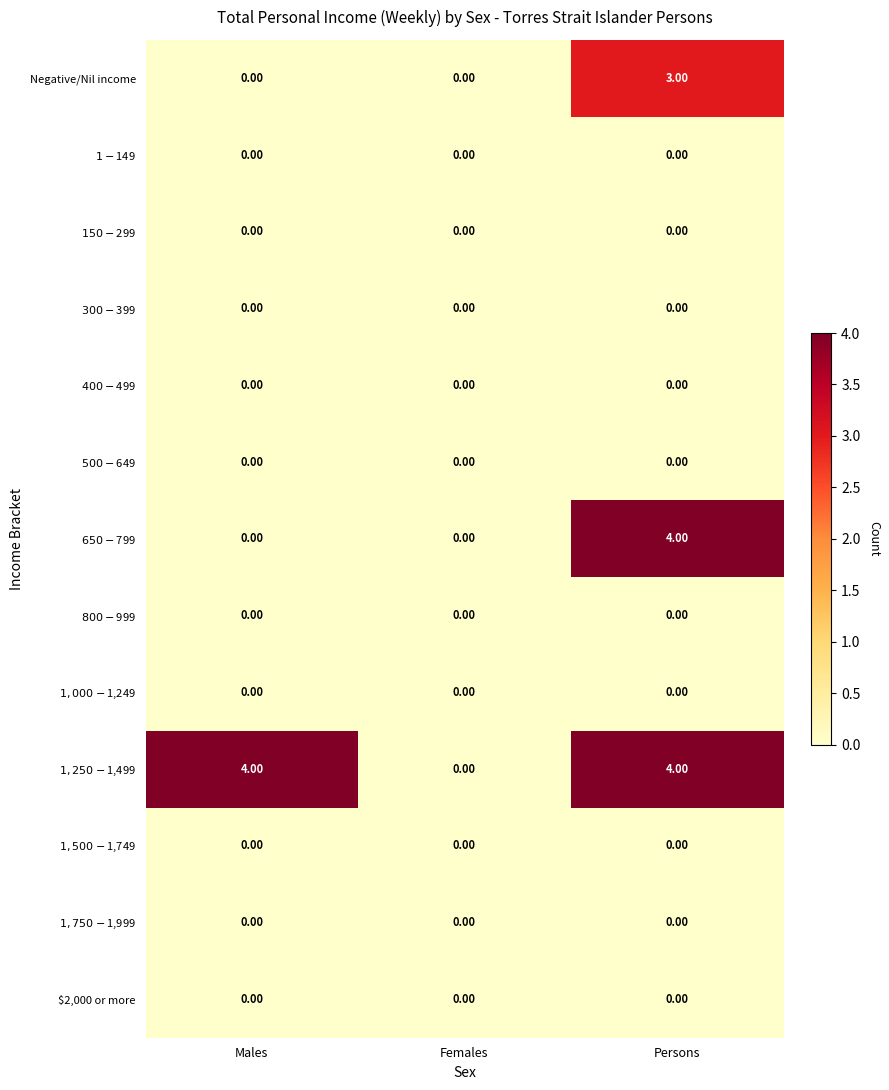

What is the difference between the highest and lowest values at Males?

4